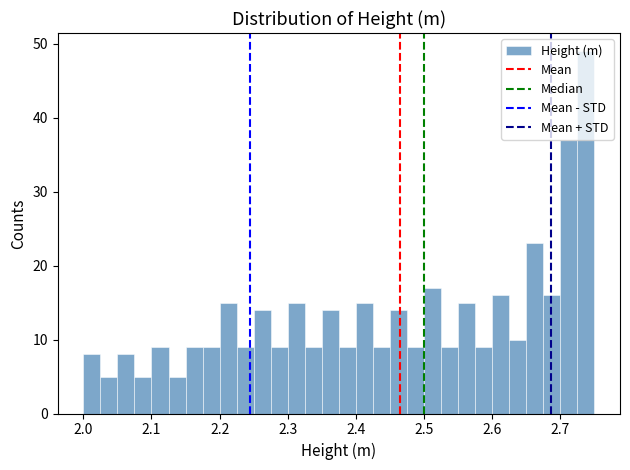

Read against the x-axis, roughly where is the centre of the tallest bar?

2.74